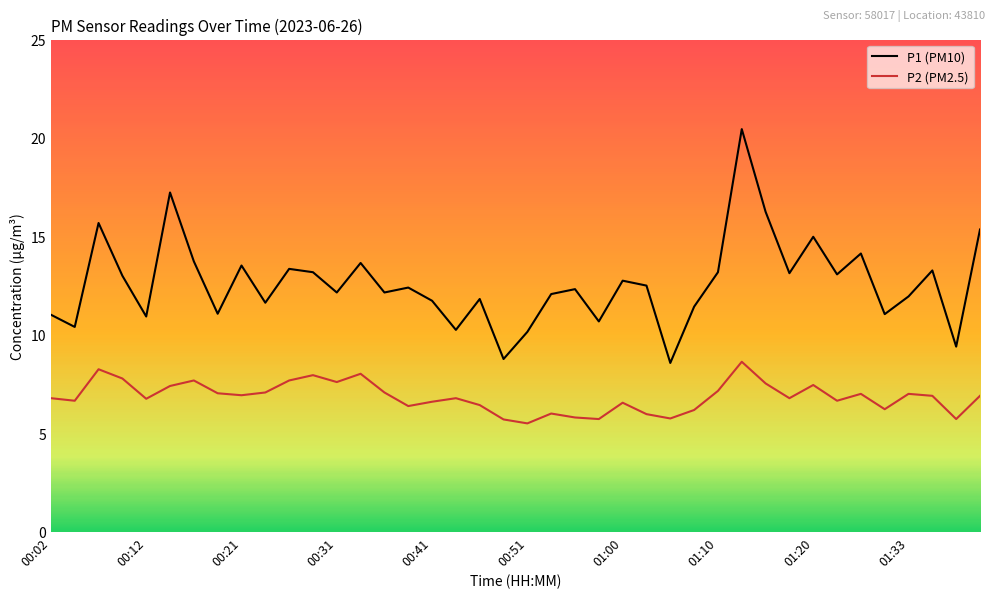

True or false: P1 (PM10) and P2 (PM2.5) cross at least once.

False